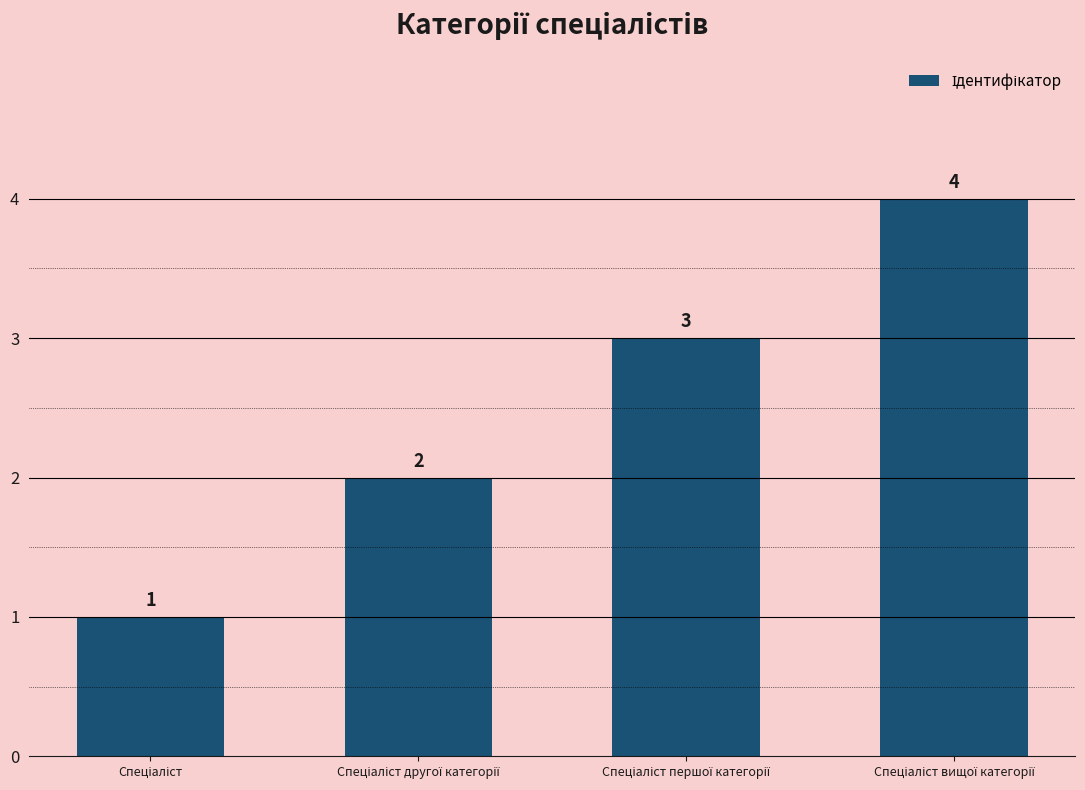

What is the value of the 3rd bar from the left?

3